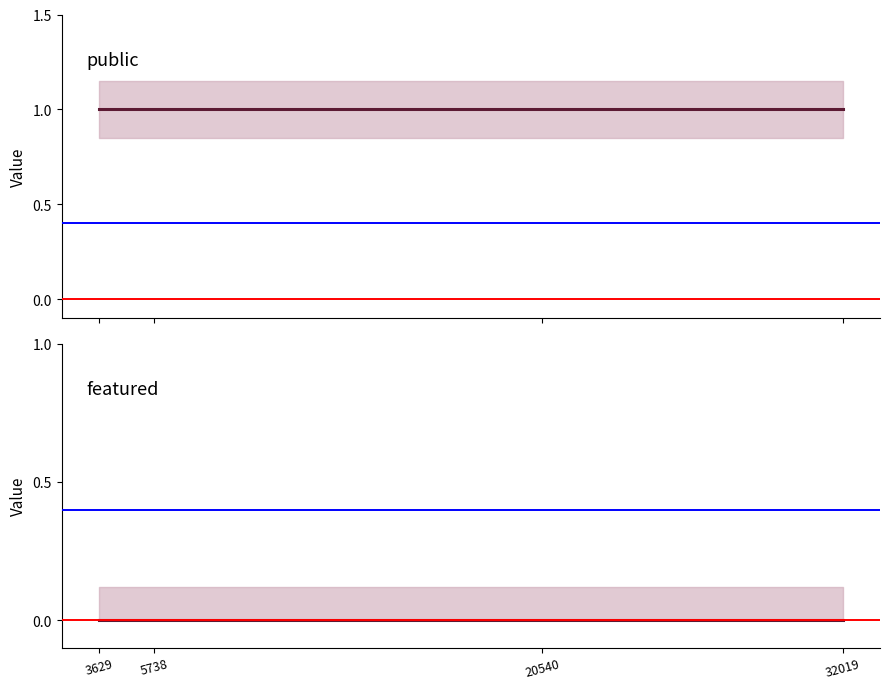

At how many categories does at least one series exceed 0?

4